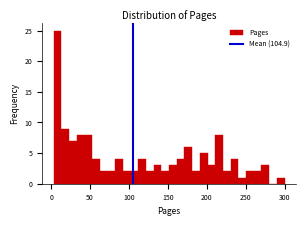

Read against the x-axis, roughly where is the centre of the tallest bar?

10